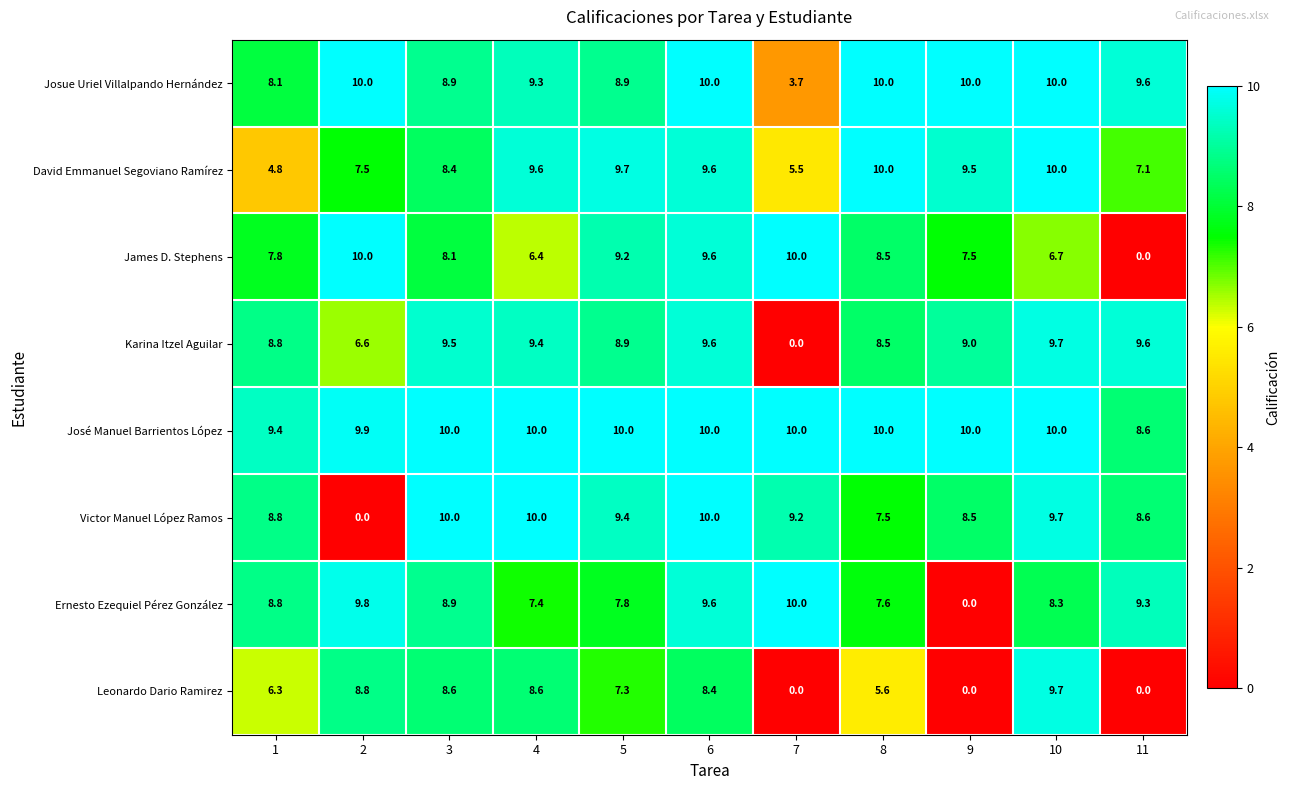

Which series has the largest total across all categories?

José Manuel Barrientos López